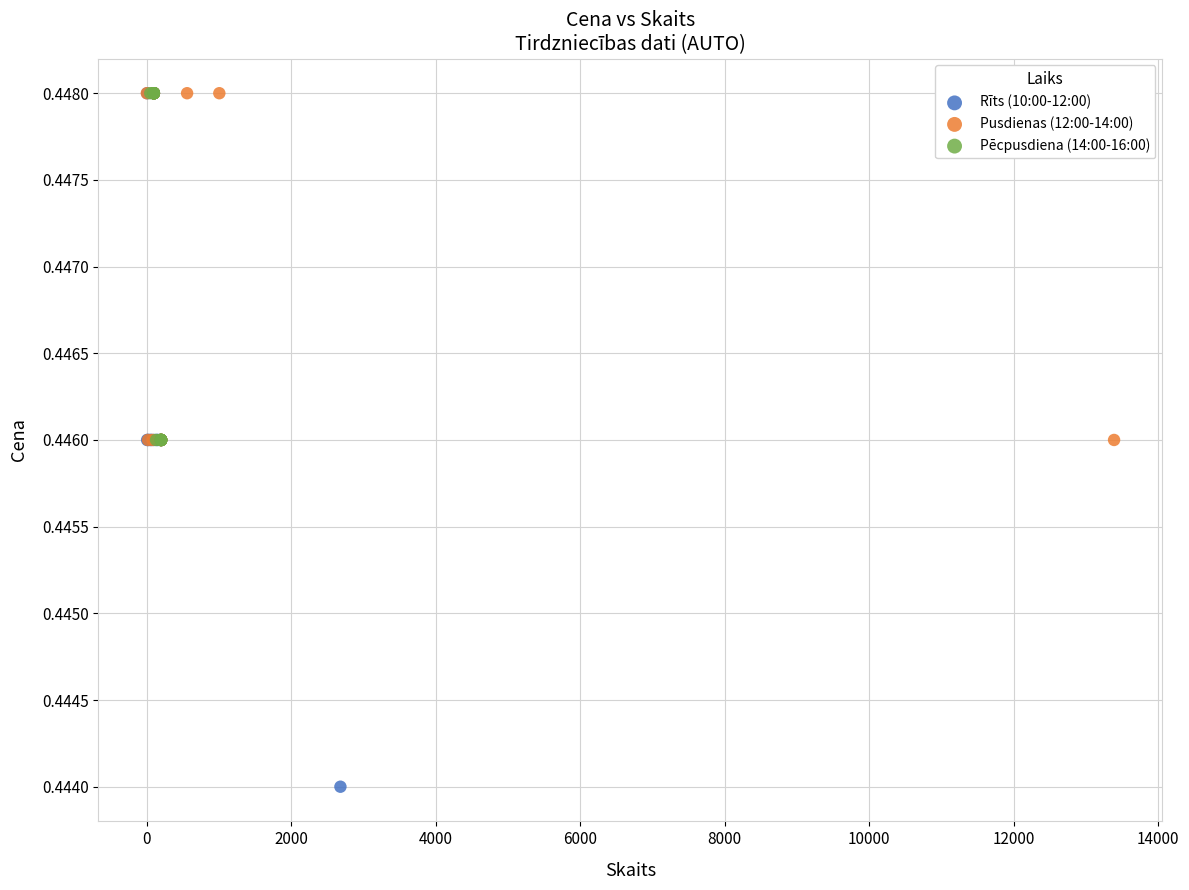

Which series has the largest Y range (max minus min)?

Rīts (10:00-12:00)